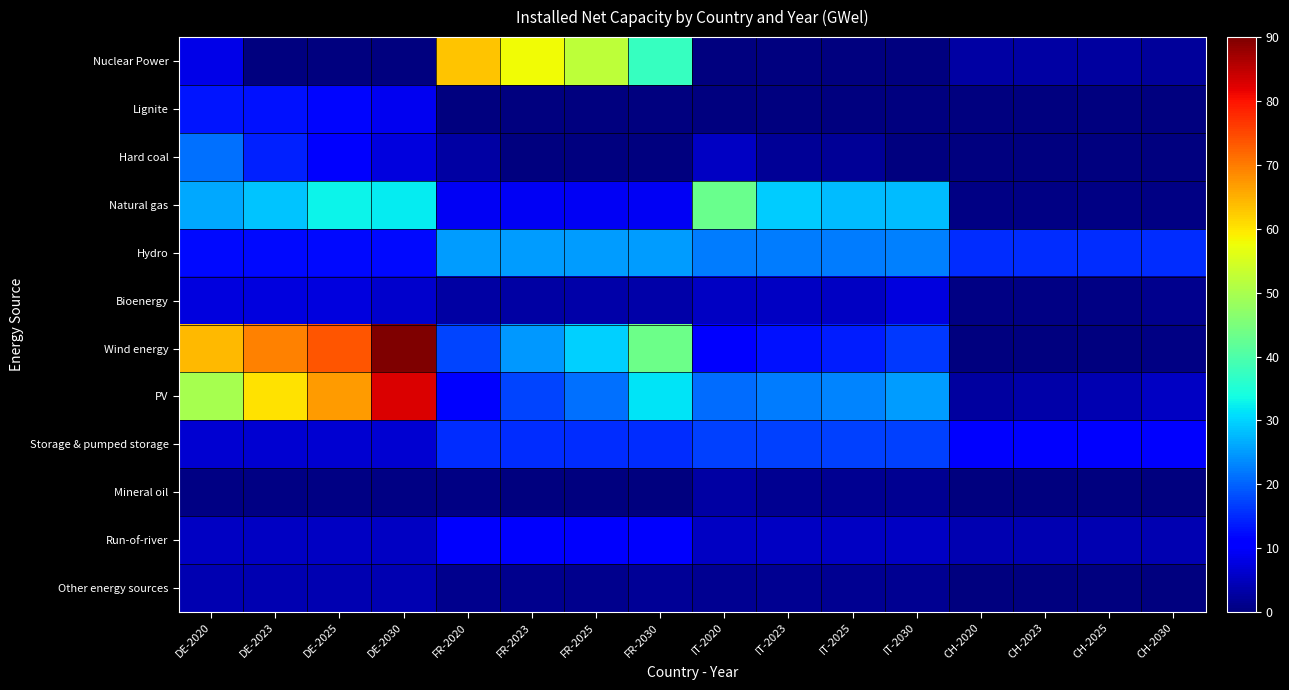

Between IT-2025 and FR-2030, which is larger?

FR-2030